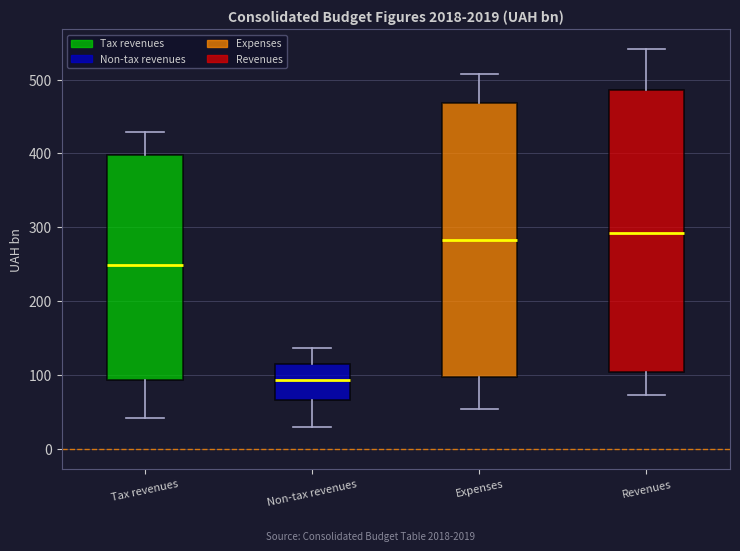

Reading left to right, transcribe this box plot: for each box, give where its median line is, the range the box spans, and where its two whiskers end, as read against the y-axis. The values are not printed on the chart, so give them approximately, as read against the axis.

Tax revenues: median 250, box 90 to 400, whiskers 40 to 430
Non-tax revenues: median 90, box 70 to 120, whiskers 30 to 140
Expenses: median 280, box 100 to 470, whiskers 50 to 510
Revenues: median 290, box 100 to 490, whiskers 70 to 540